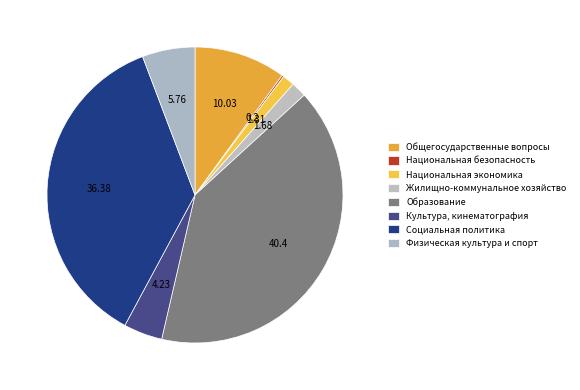

Between Образование and Национальная безопасность, which is larger?

Образование